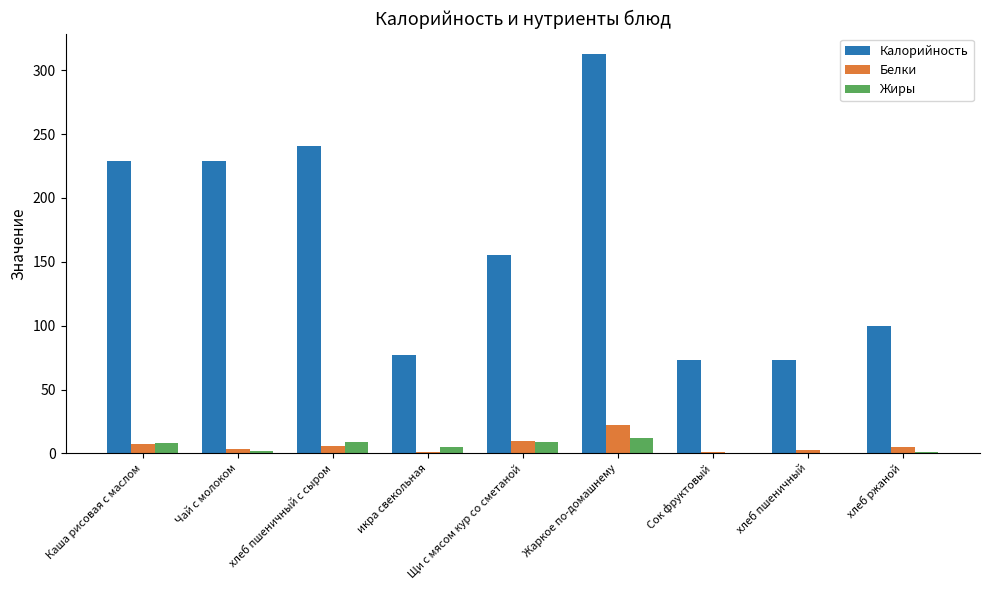

Are the bars grouped side by side (vs. stacked)?

Yes